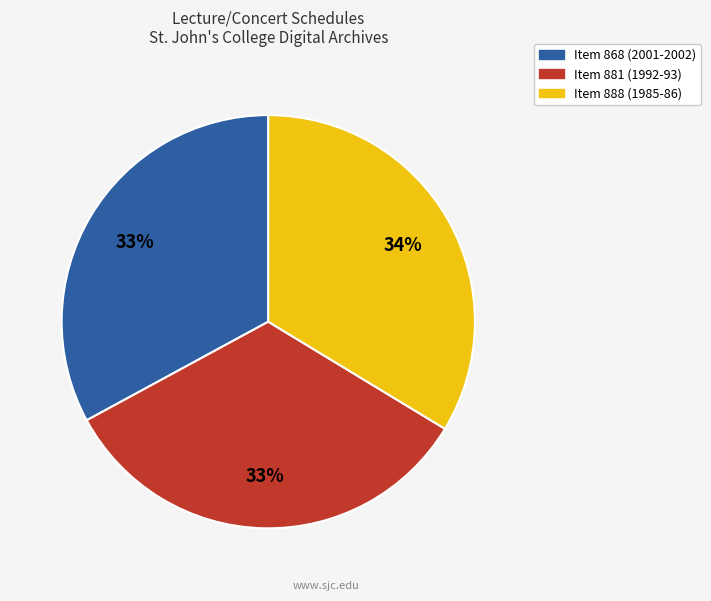

Count the number of slices in the pie.

3